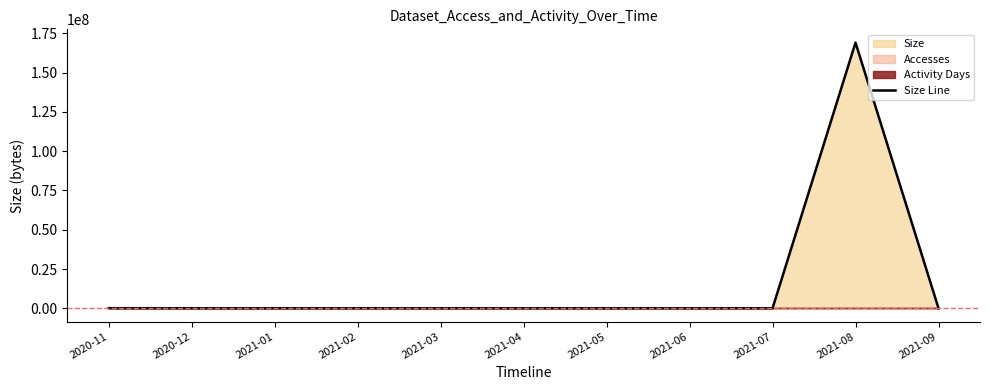

Count the number of categories in the chart.

11